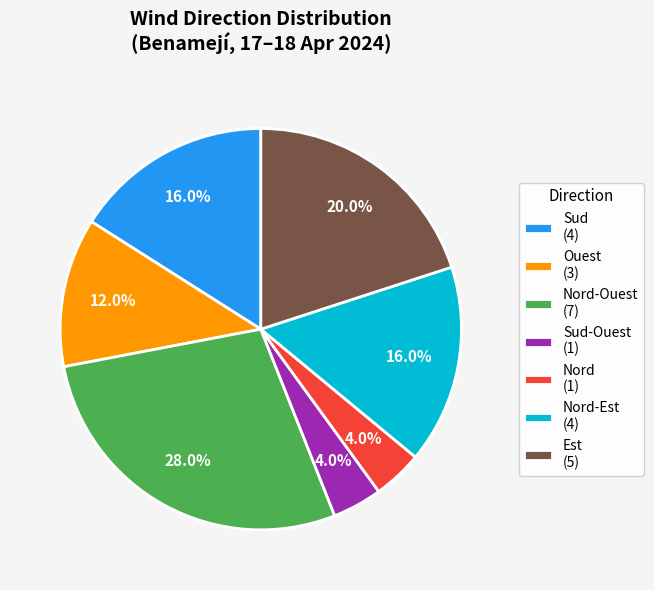

Does Ouest (3) account for over 50% of the chart?

No